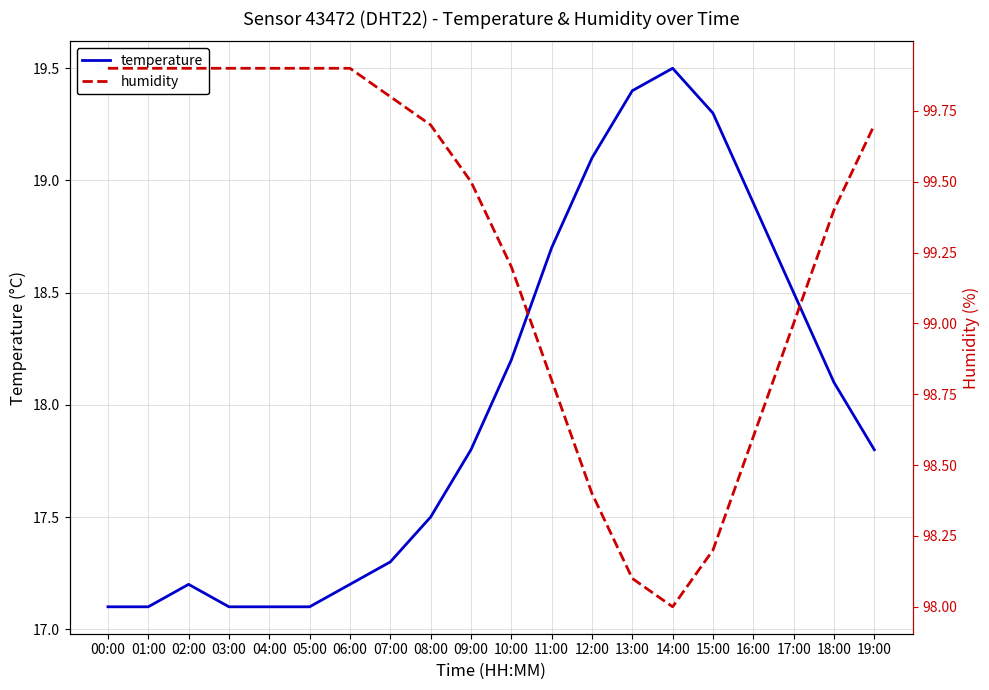

How many categories are shown in the chart?

20